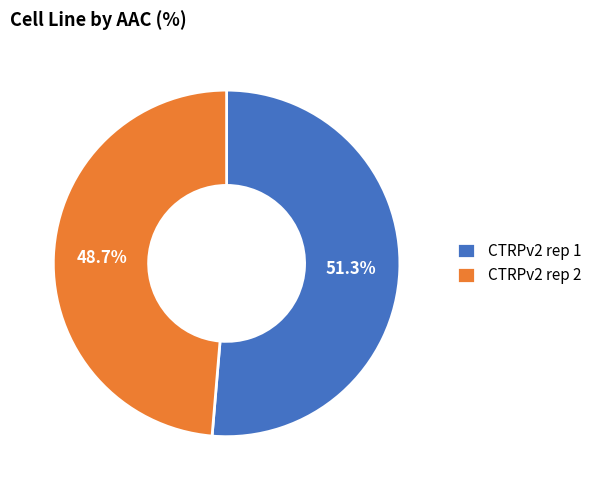

What percentage is the CTRPv2 rep 1 slice, to the nearest percent?

51%